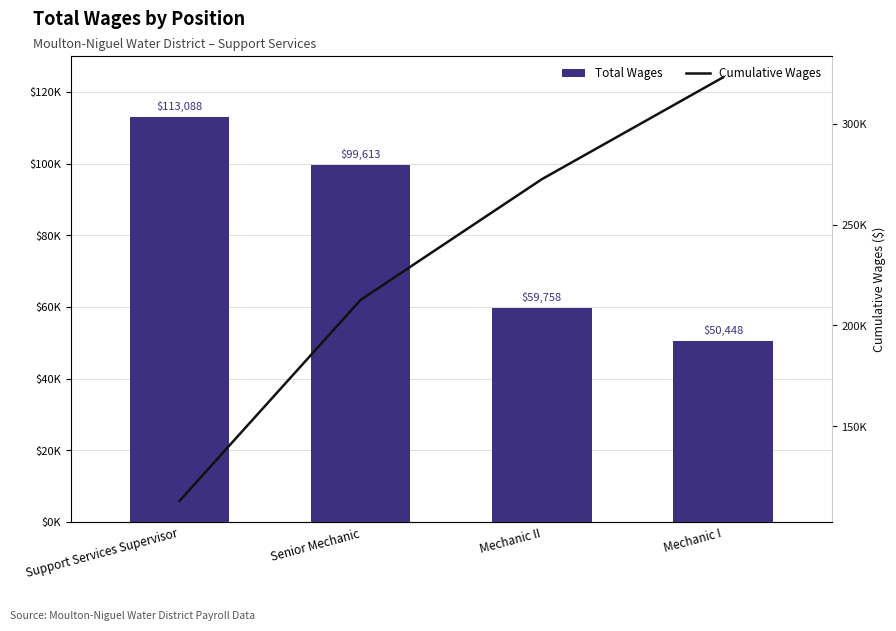

Rank the categories by Total Wages value from lowest to highest.

Mechanic I, Mechanic II, Senior Mechanic, Support Services Supervisor